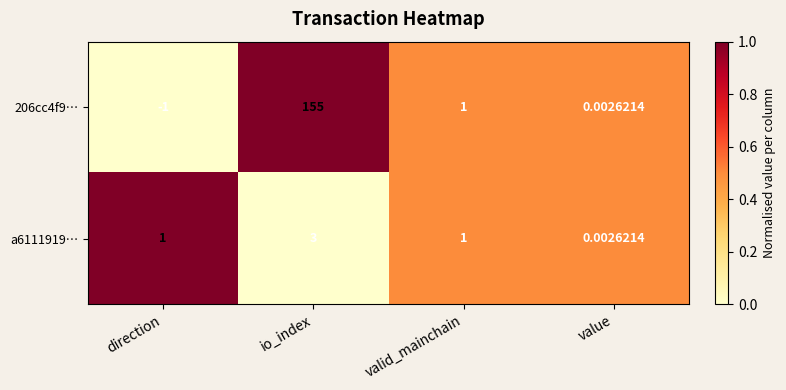

At which label is 206cc4f9… closest to 77?

valid_mainchain